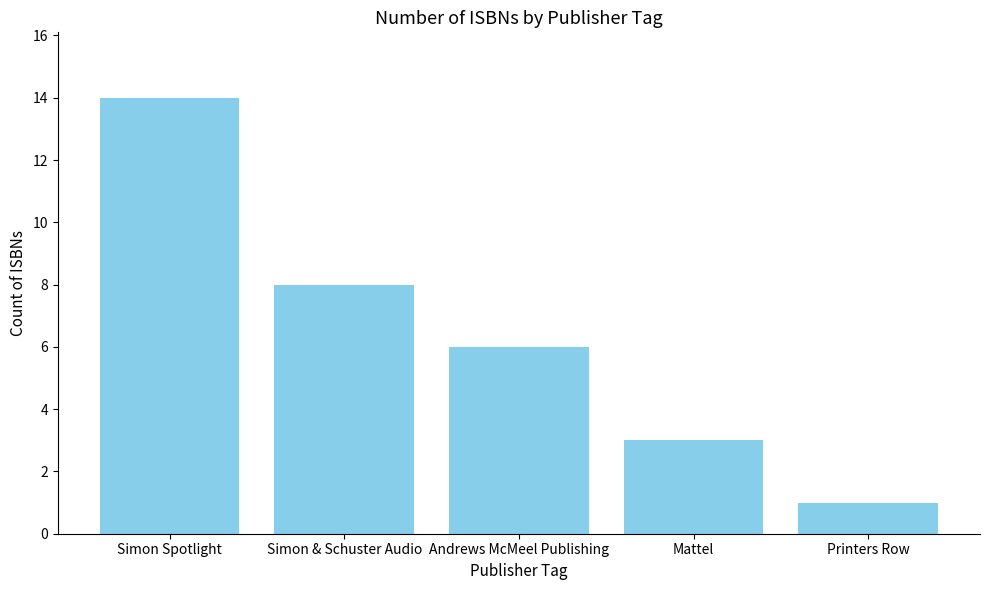

Does the chart contain stacked bars?

No